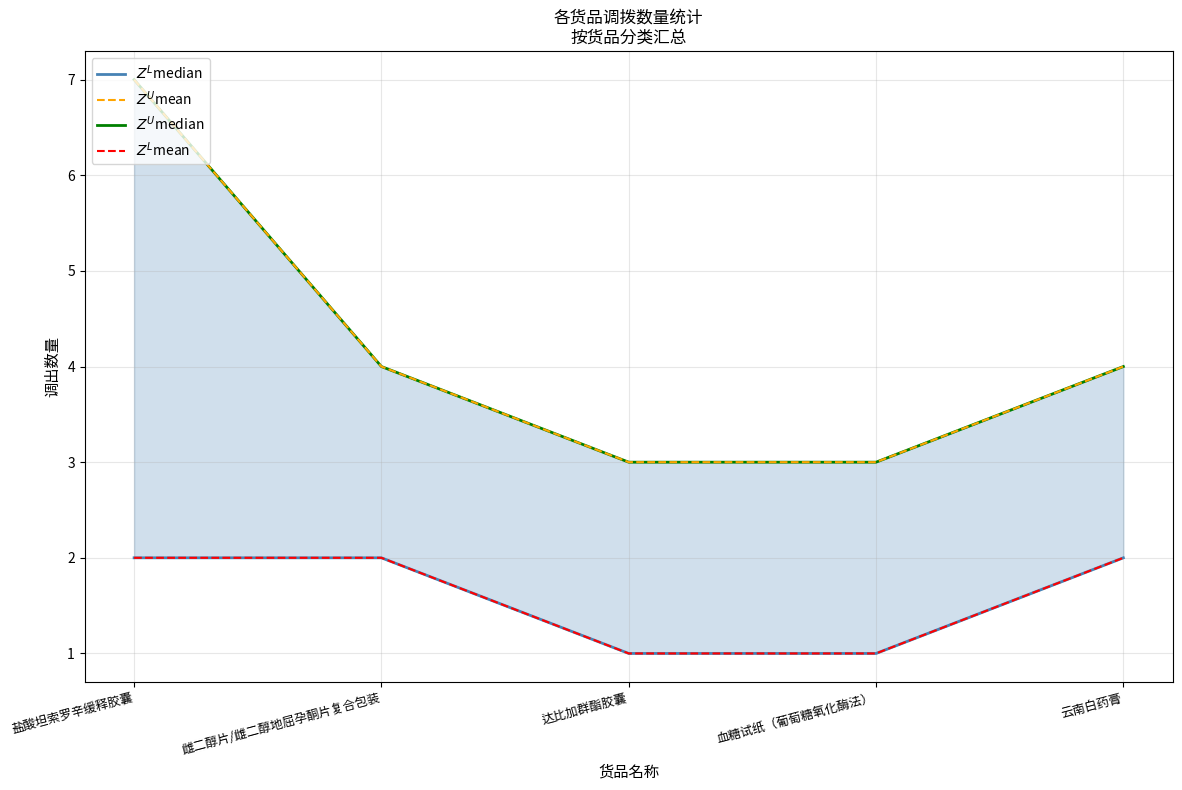

What is the maximum value for $Z^U$median?

7